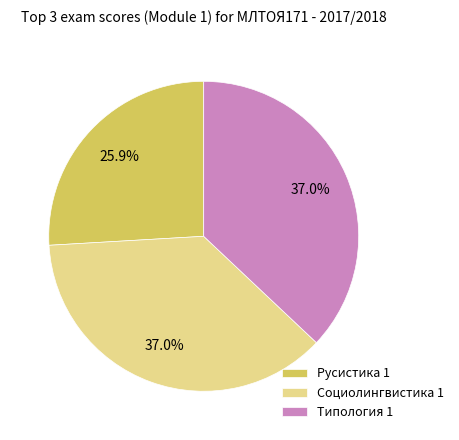

Between Социолингвистика 1 and Русистика 1, which is larger?

Социолингвистика 1